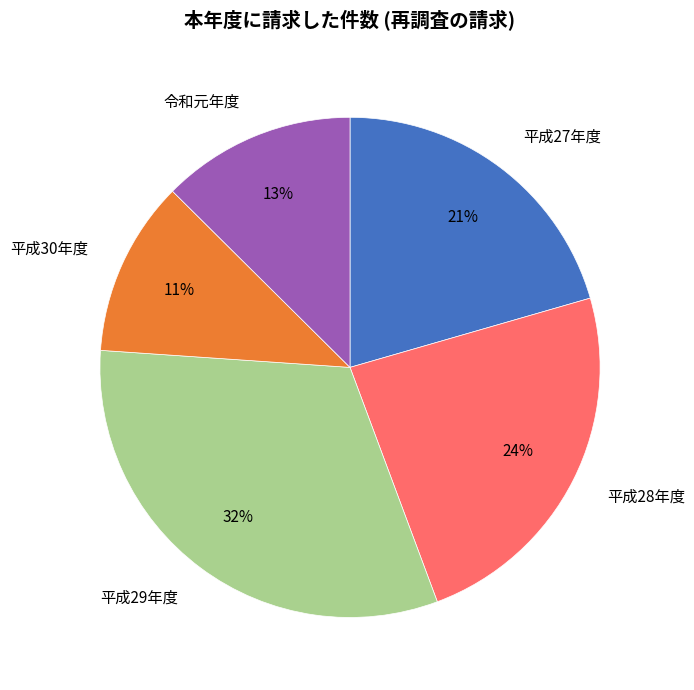

How many segments does this pie chart have?

5